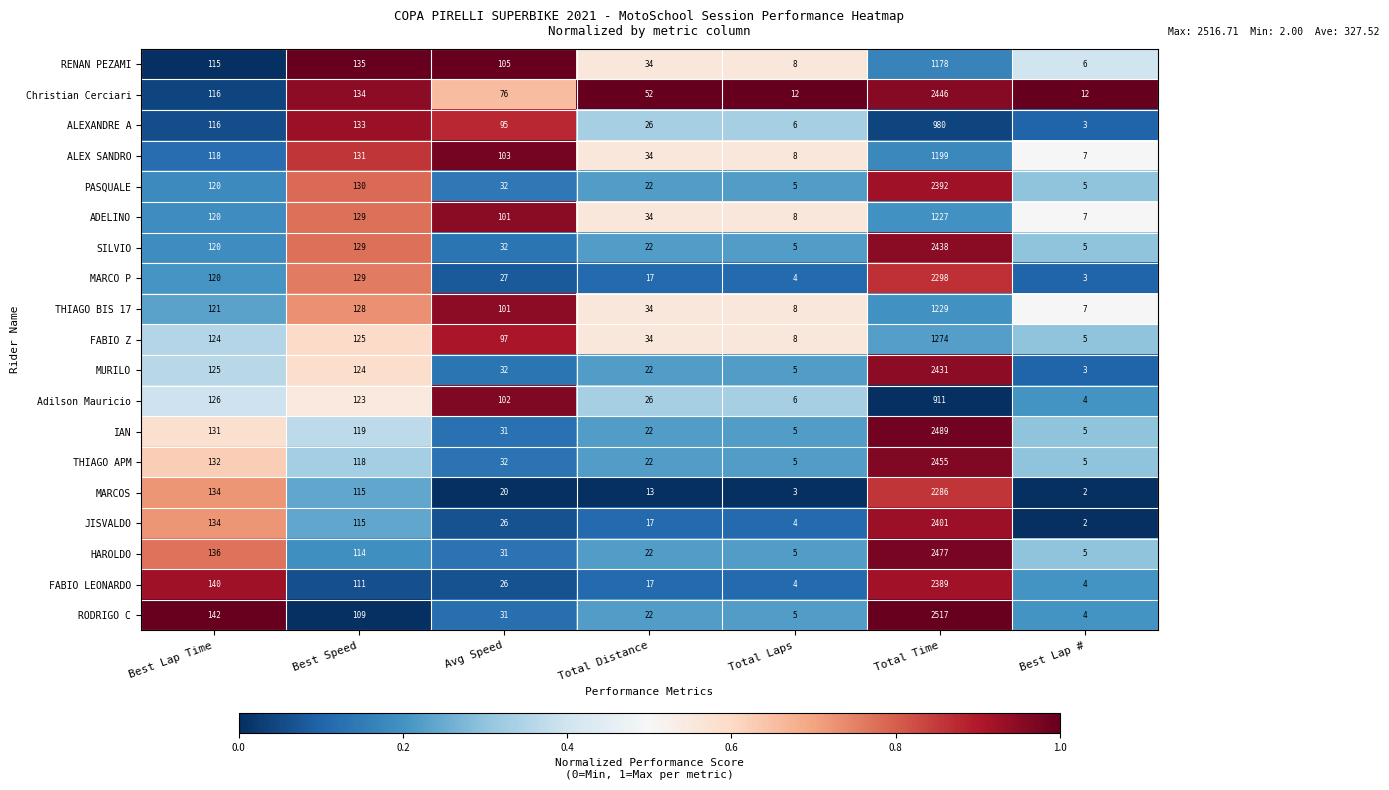

What is the difference between the THIAGO APM values at Total Distance and Best Lap #?

17